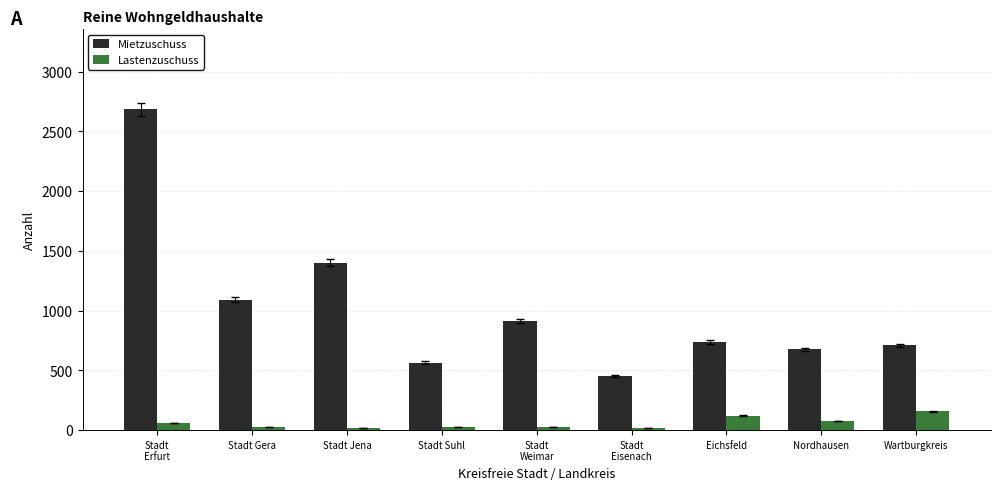

Is it true that Lastenzuschuss equals 29 at Stadt Suhl?

True